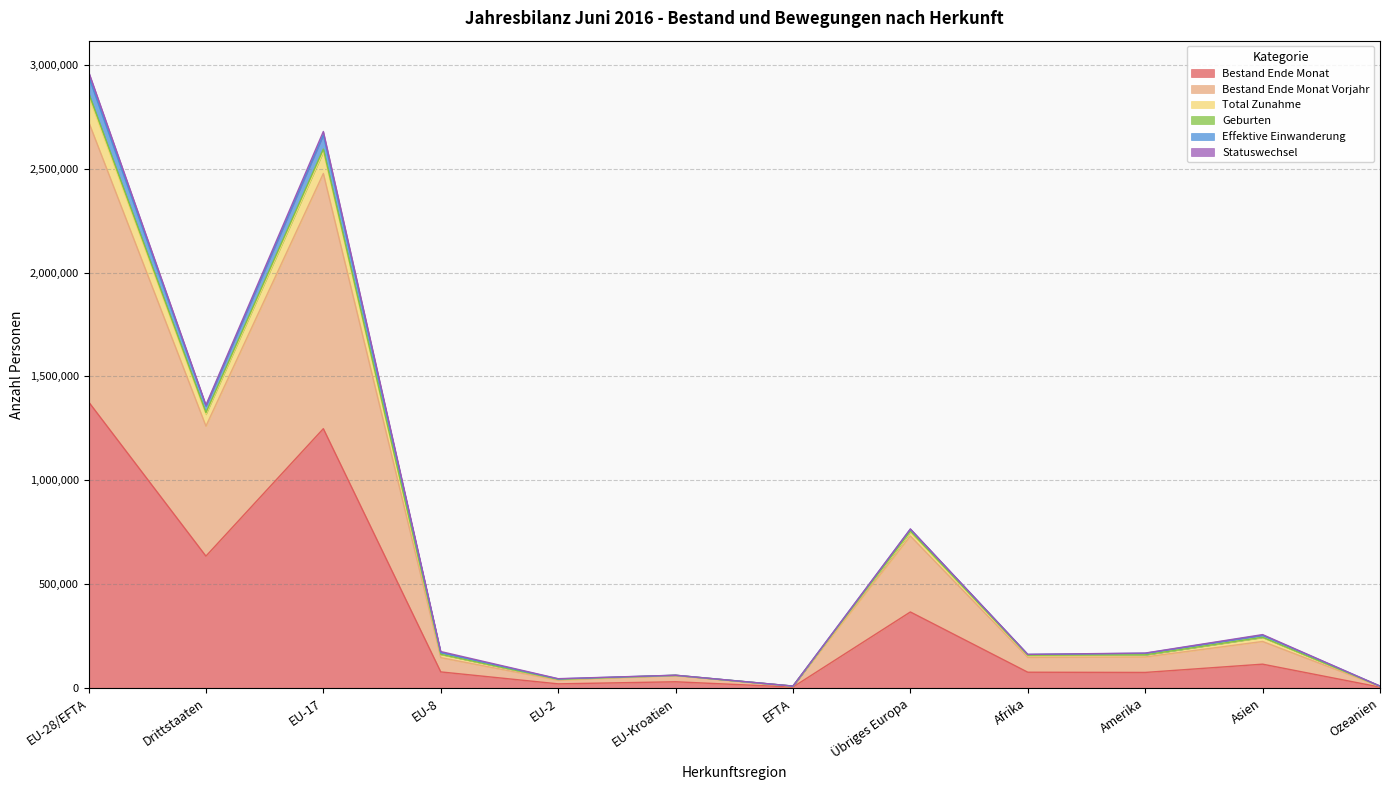

Rank the categories by Geburten value from lowest to highest.

Ozeanien, EFTA, EU-2, EU-Kroatien, Afrika, Amerika, EU-8, Asien, Übriges Europa, Drittstaaten, EU-17, EU-28/EFTA